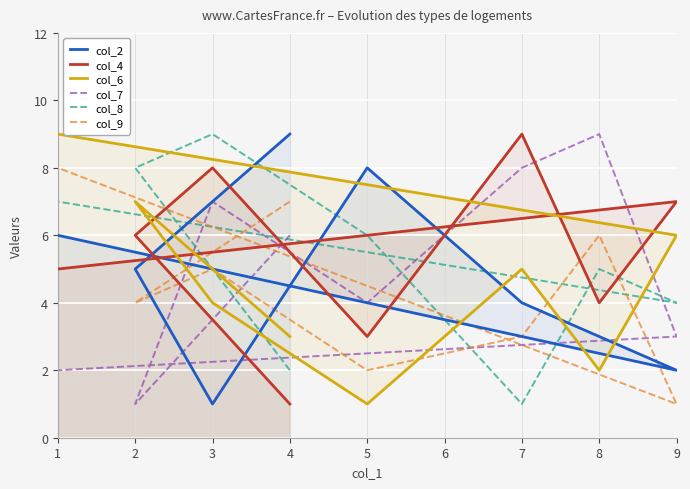

What is the value of the col_4 point at the 3rd from the left?

8